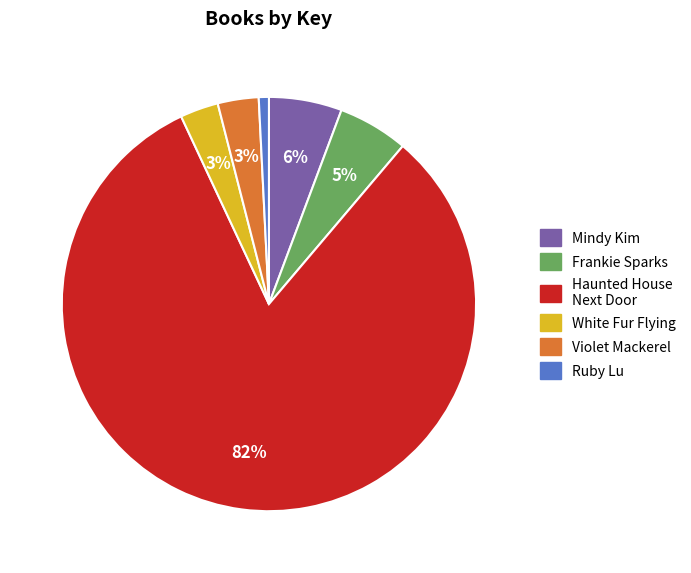

Between Mindy Kim and Violet Mackerel, which is larger?

Mindy Kim